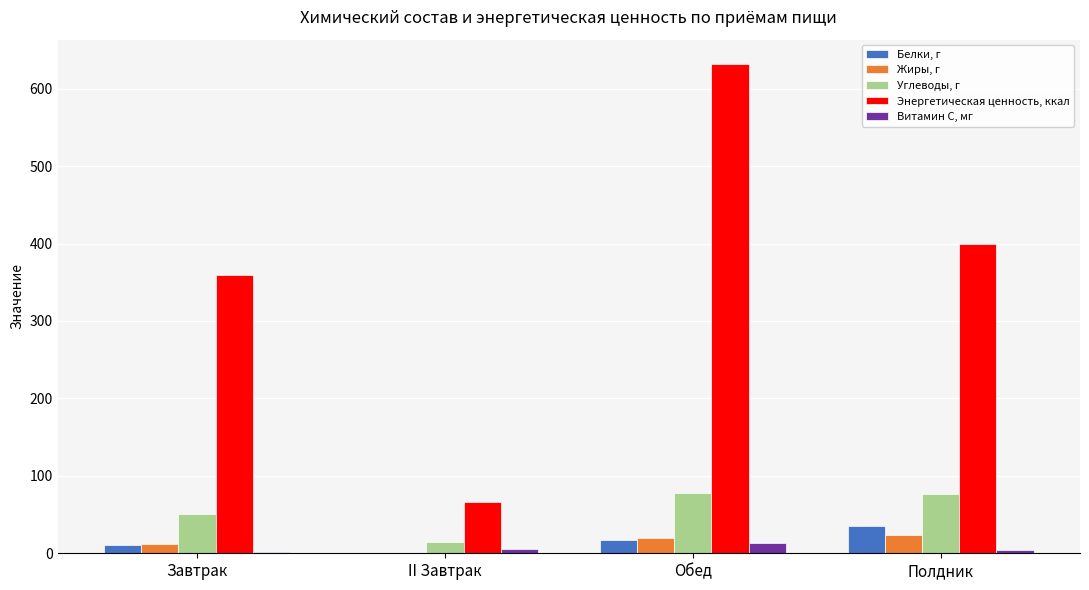

What is the sum of all Витамин С, мг values?

25.6